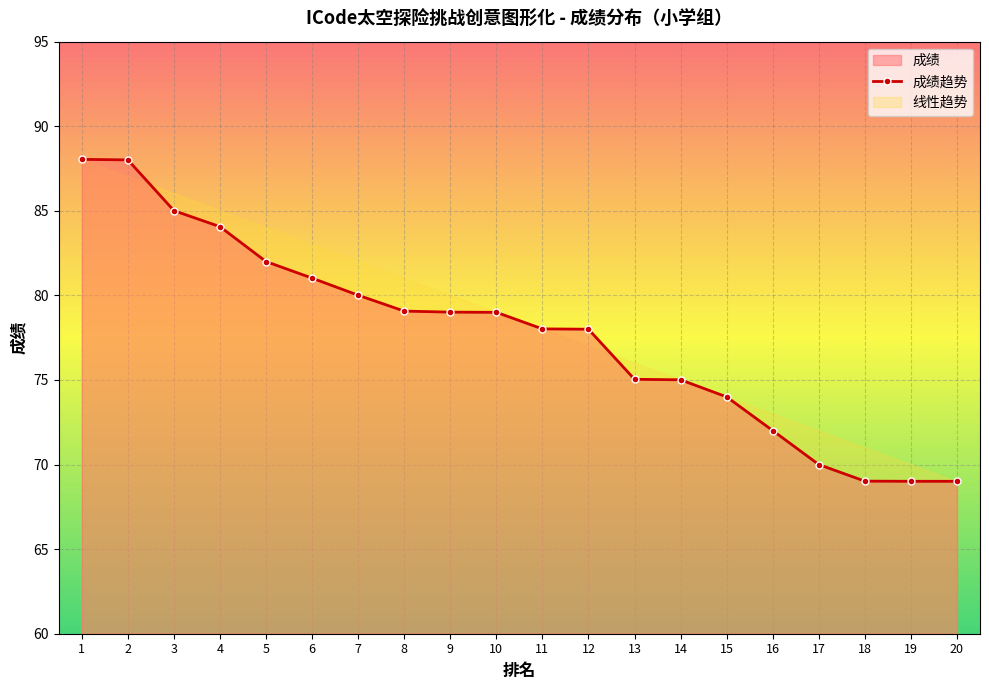

How many categories are shown in the chart?

20